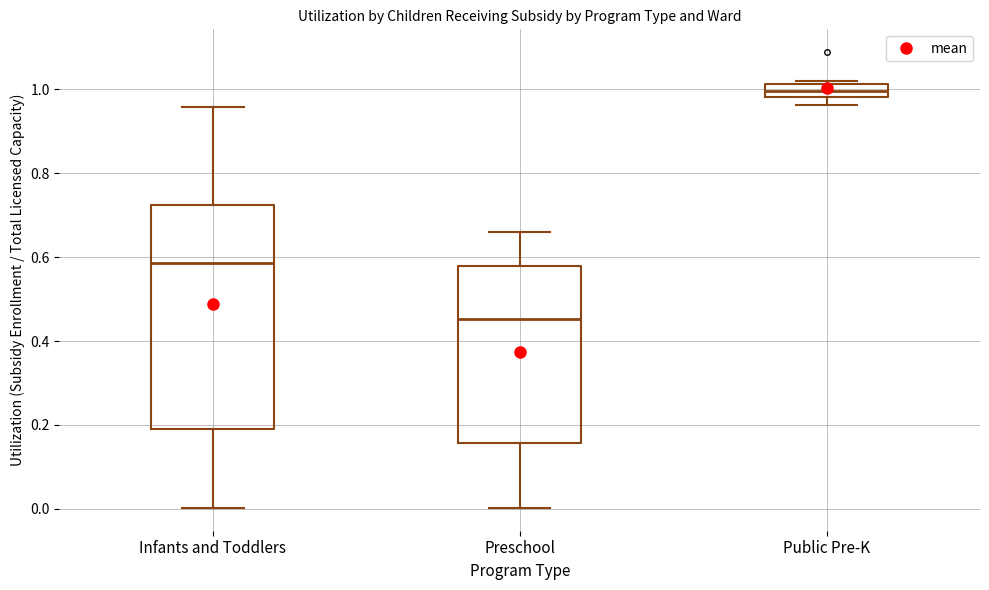

Comparing the boxes themselves (not the whiskers), which one is the tallest?

Infants and Toddlers